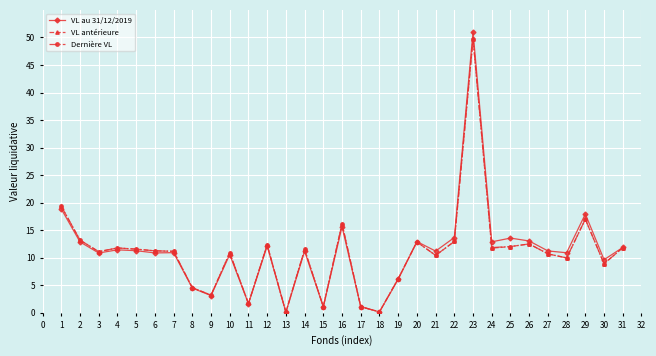

Which series has the widest spread of values?

VL au 31/12/2019